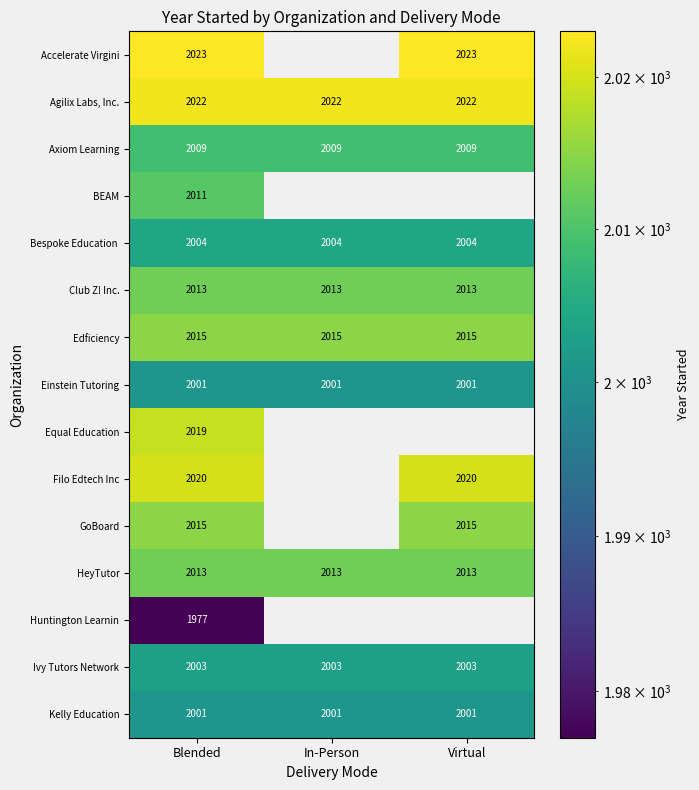

What is the sum of all Ivy Tutors Network values?

6009